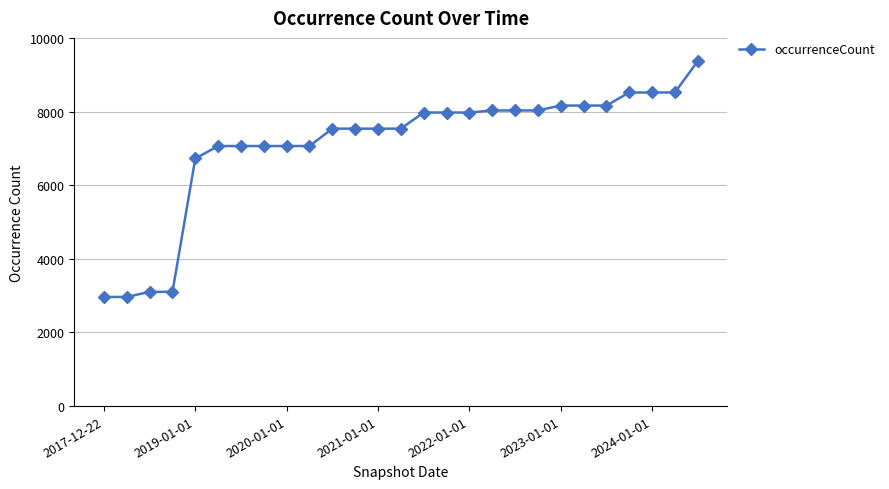

Count the number of data series in this chart.

1